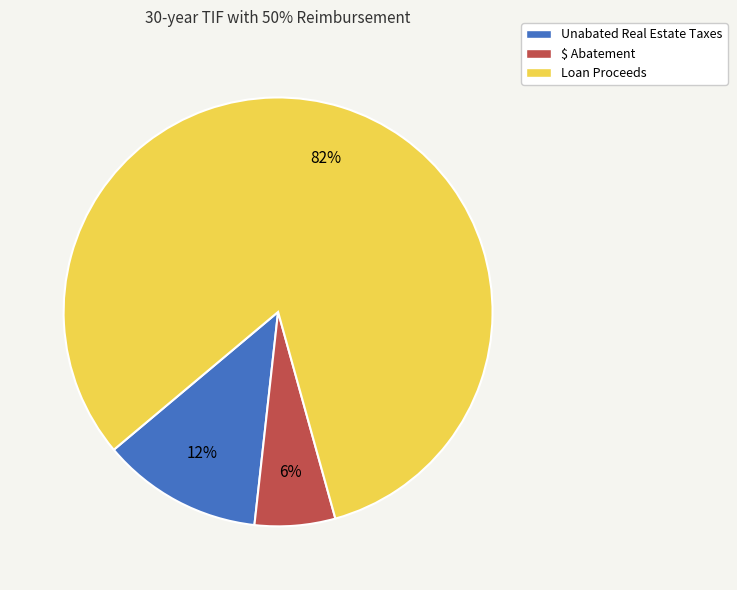

Does Unabated Real Estate Taxes represent more than half of the total?

No